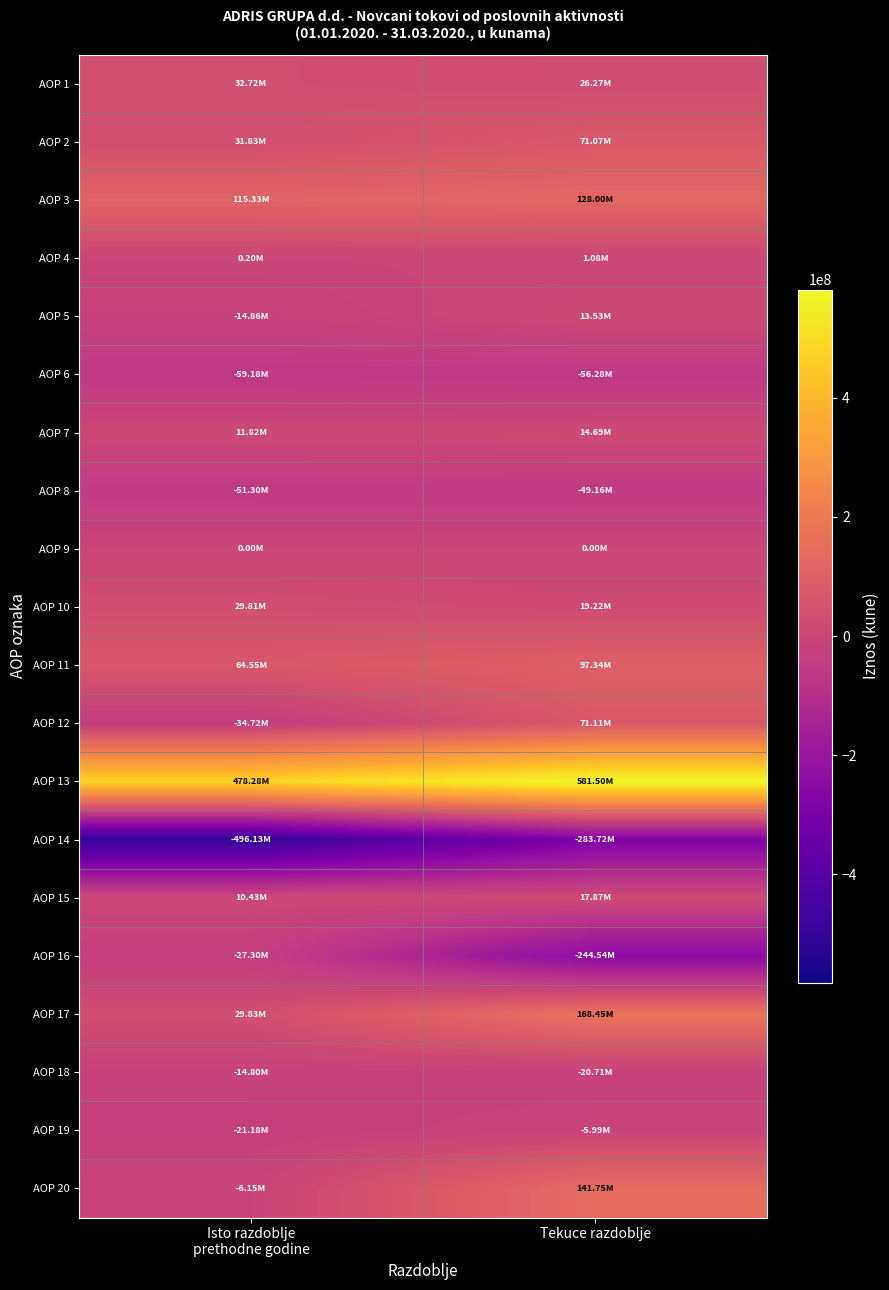

Reading right to left, list all the values displayed in this chart.

AOP 1: Tekuce razdoblje=26267015	Isto razdoblje
prethodne godine=32722706
AOP 2: Tekuce razdoblje=71074226	Isto razdoblje
prethodne godine=31830767
AOP 3: Tekuce razdoblje=128000423	Isto razdoblje
prethodne godine=115332549
AOP 4: Tekuce razdoblje=1075154	Isto razdoblje
prethodne godine=201106
AOP 5: Tekuce razdoblje=13533729	Isto razdoblje
prethodne godine=-14855992
AOP 6: Tekuce razdoblje=-56284482	Isto razdoblje
prethodne godine=-59175151
AOP 7: Tekuce razdoblje=14686957	Isto razdoblje
prethodne godine=11820836
AOP 8: Tekuce razdoblje=-49161918	Isto razdoblje
prethodne godine=-51298087
AOP 9: Tekuce razdoblje=0	Isto razdoblje
prethodne godine=0
AOP 10: Tekuce razdoblje=19224363	Isto razdoblje
prethodne godine=29805506
AOP 11: Tekuce razdoblje=97341241	Isto razdoblje
prethodne godine=64553473
AOP 12: Tekuce razdoblje=71106003	Isto razdoblje
prethodne godine=-34722938
AOP 13: Tekuce razdoblje=581499110	Isto razdoblje
prethodne godine=478277250
AOP 14: Tekuce razdoblje=-283720087	Isto razdoblje
prethodne godine=-496131750
AOP 15: Tekuce razdoblje=17870183	Isto razdoblje
prethodne godine=10429782
AOP 16: Tekuce razdoblje=-244543203	Isto razdoblje
prethodne godine=-27298220
AOP 17: Tekuce razdoblje=168447244	Isto razdoblje
prethodne godine=29830535
AOP 18: Tekuce razdoblje=-20706953	Isto razdoblje
prethodne godine=-14804594
AOP 19: Tekuce razdoblje=-5990829	Isto razdoblje
prethodne godine=-21180534
AOP 20: Tekuce razdoblje=141749462	Isto razdoblje
prethodne godine=-6154593